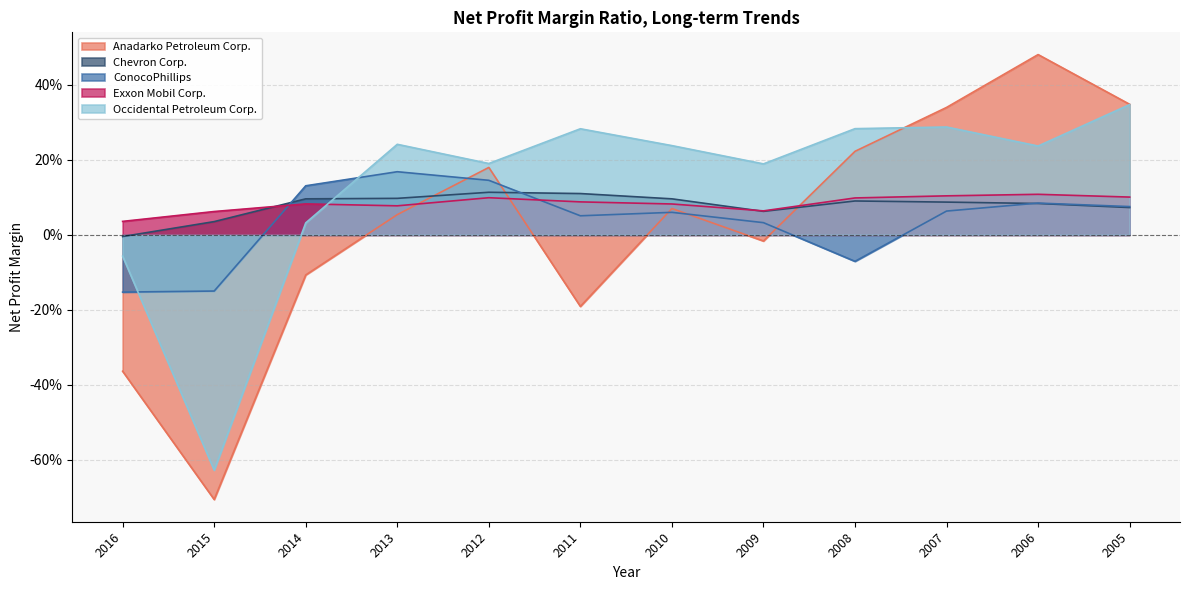

Reading right to left, transcribe all the data shown in this chart.

Anadarko Petroleum Corp.: 2005=0.3	2006=0.5	2007=0.3	2008=0.2	2009=-0.0	2010=0.1	2011=-0.2	2012=0.2	2013=0.1	2014=-0.1	2015=-0.7	2016=-0.4
Chevron Corp.: 2005=0.1	2006=0.1	2007=0.1	2008=0.1	2009=0.1	2010=0.1	2011=0.1	2012=0.1	2013=0.1	2014=0.1	2015=0.0	2016=-0.0
ConocoPhillips: 2005=0.1	2006=0.1	2007=0.1	2008=-0.1	2009=0.0	2010=0.1	2011=0.1	2012=0.1	2013=0.2	2014=0.1	2015=-0.1	2016=-0.2
Exxon Mobil Corp.: 2005=0.1	2006=0.1	2007=0.1	2008=0.1	2009=0.1	2010=0.1	2011=0.1	2012=0.1	2013=0.1	2014=0.1	2015=0.1	2016=0.0
Occidental Petroleum Corp.: 2005=0.3	2006=0.2	2007=0.3	2008=0.3	2009=0.2	2010=0.2	2011=0.3	2012=0.2	2013=0.2	2014=0.0	2015=-0.6	2016=-0.1